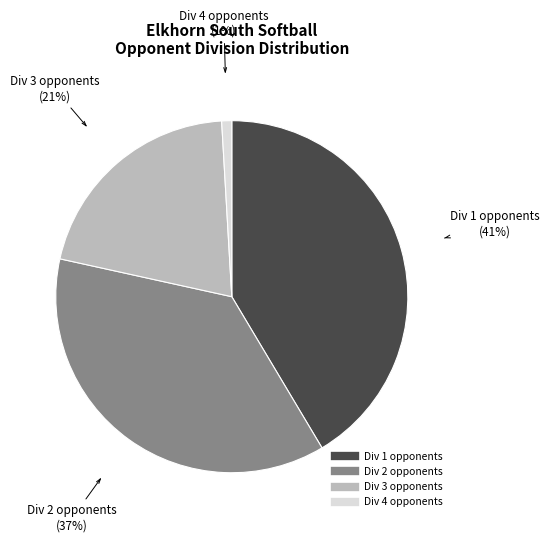

Is there a majority slice in this chart?

No